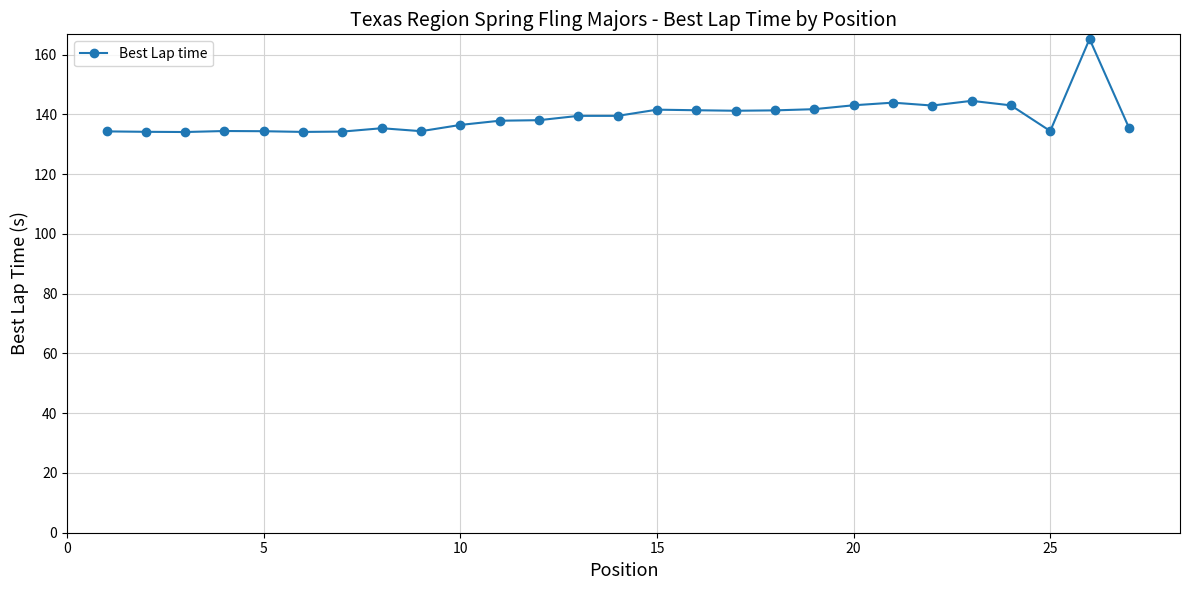

What is the difference between the second highest and second lowest values?

10.4